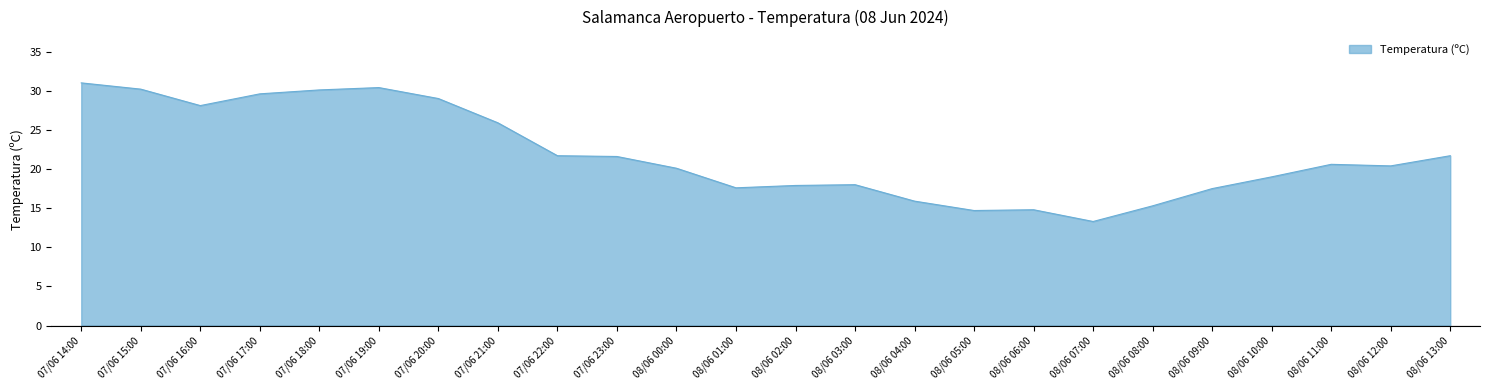

What value does the data have at 08/06 10:00?

19.0